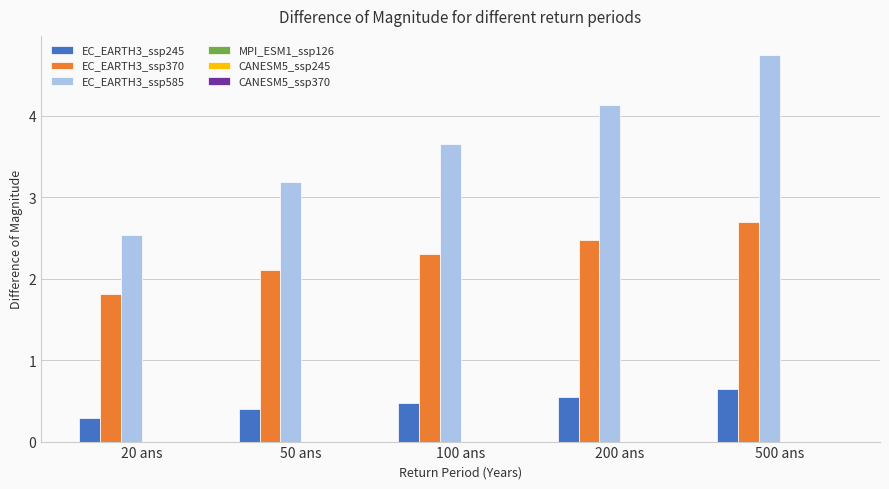

Rank the series at 500 ans from lowest to highest value.

EC_EARTH3_ssp245, EC_EARTH3_ssp370, EC_EARTH3_ssp585